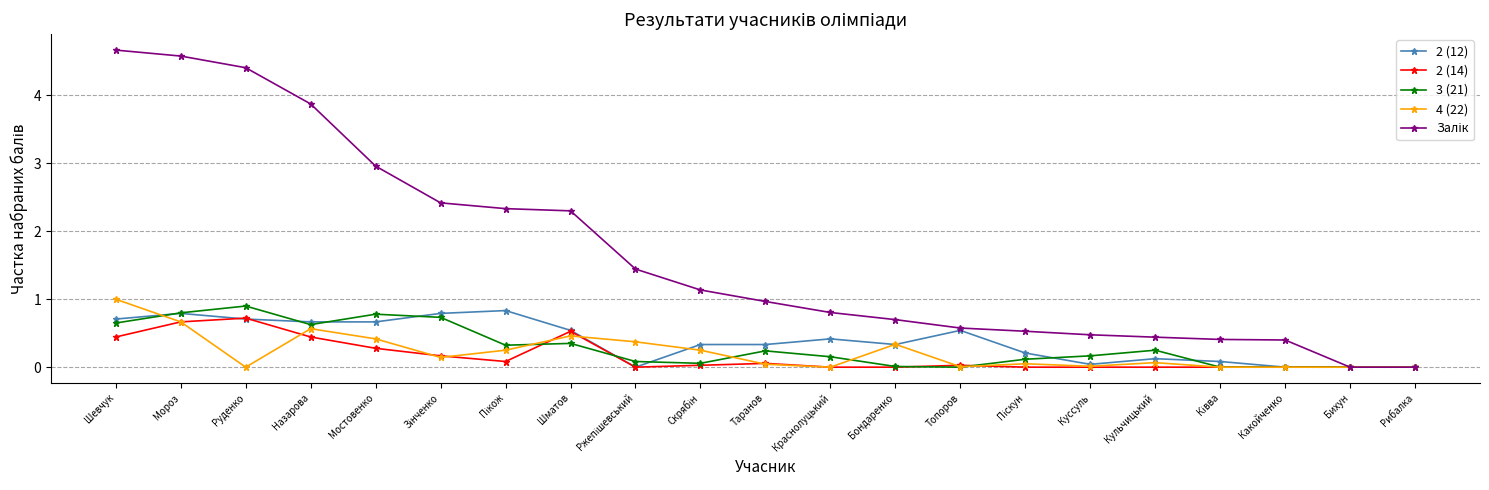

What is the label of the 12th point from the left?

Краснолуцький